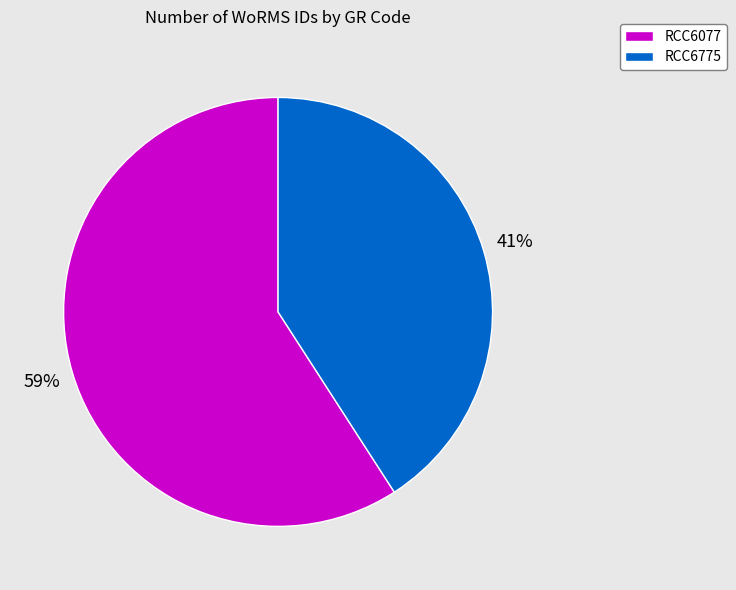

Do RCC6775 and RCC6077 together represent more than half of the pie?

Yes